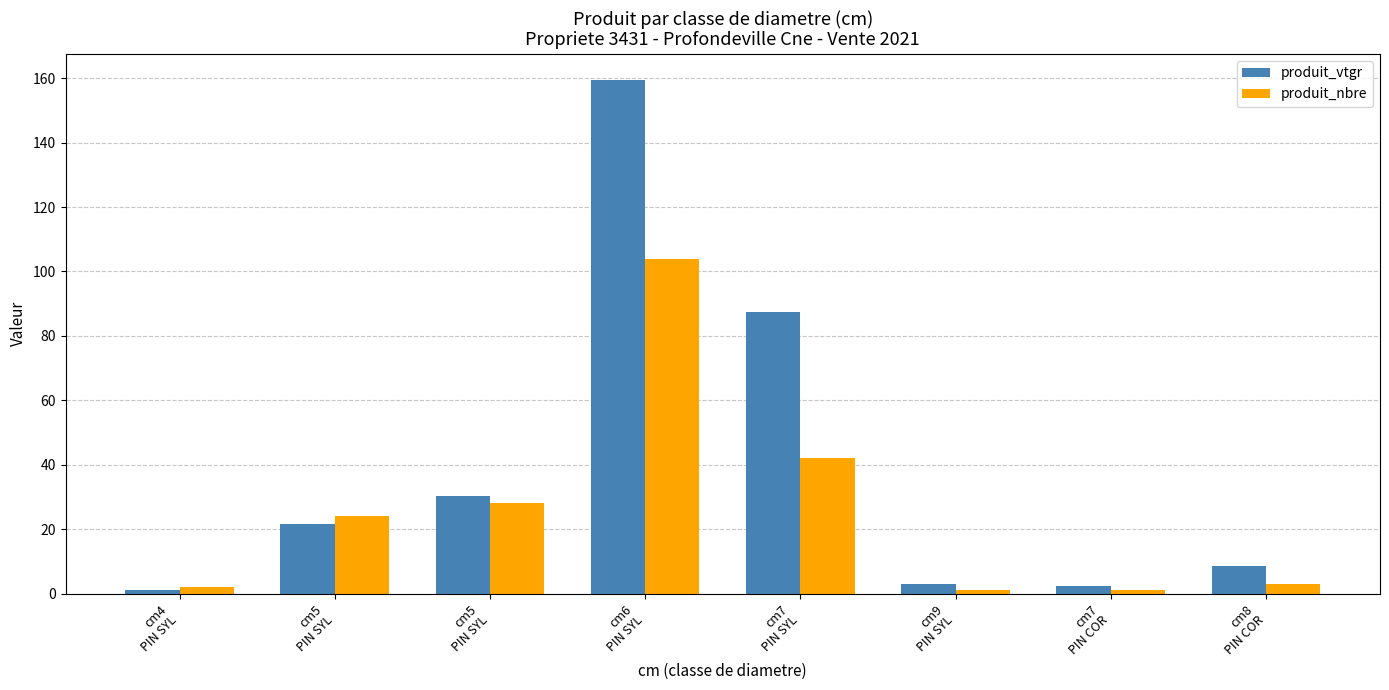

Reading left to right, list all the values displayed in this chart.

produit_vtgr: cm4
PIN SYL=1.1	cm5
PIN SYL=21.5	cm5
PIN SYL=30.3	cm6
PIN SYL=159.6	cm7
PIN SYL=87.5	cm9
PIN SYL=3.0	cm7
PIN COR=2.4	cm8
PIN COR=8.6
produit_nbre: cm4
PIN SYL=2.0	cm5
PIN SYL=24.0	cm5
PIN SYL=28.0	cm6
PIN SYL=104.0	cm7
PIN SYL=42.0	cm9
PIN SYL=1.0	cm7
PIN COR=1.0	cm8
PIN COR=3.0